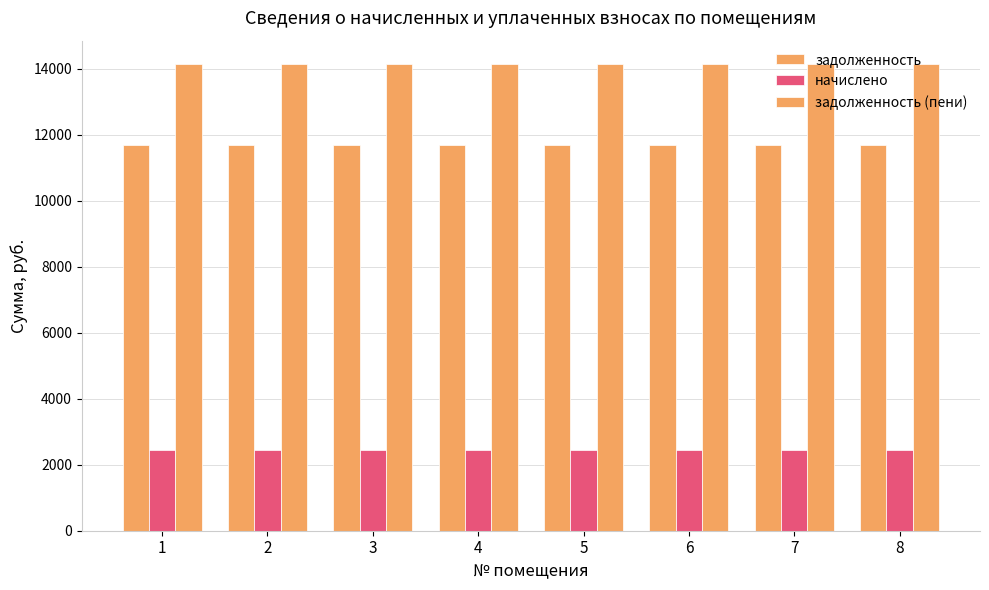

Which series has the largest range (max minus min)?

задолженность